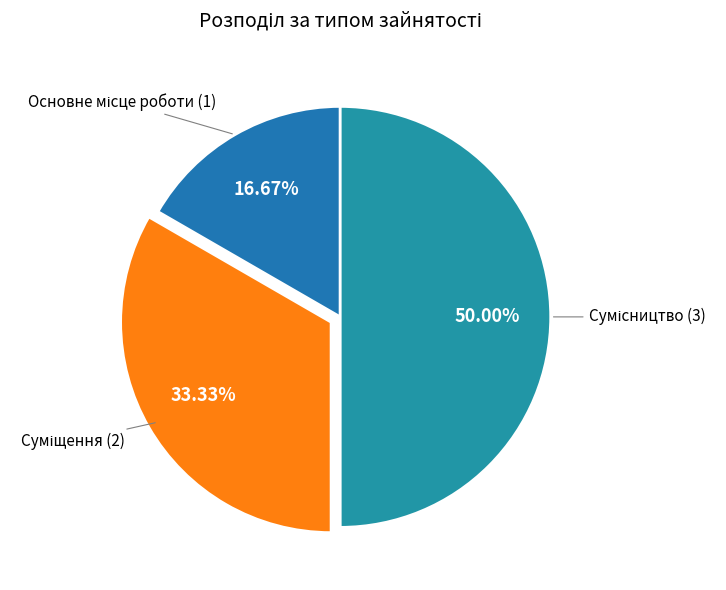

Count the number of slices in the pie.

3